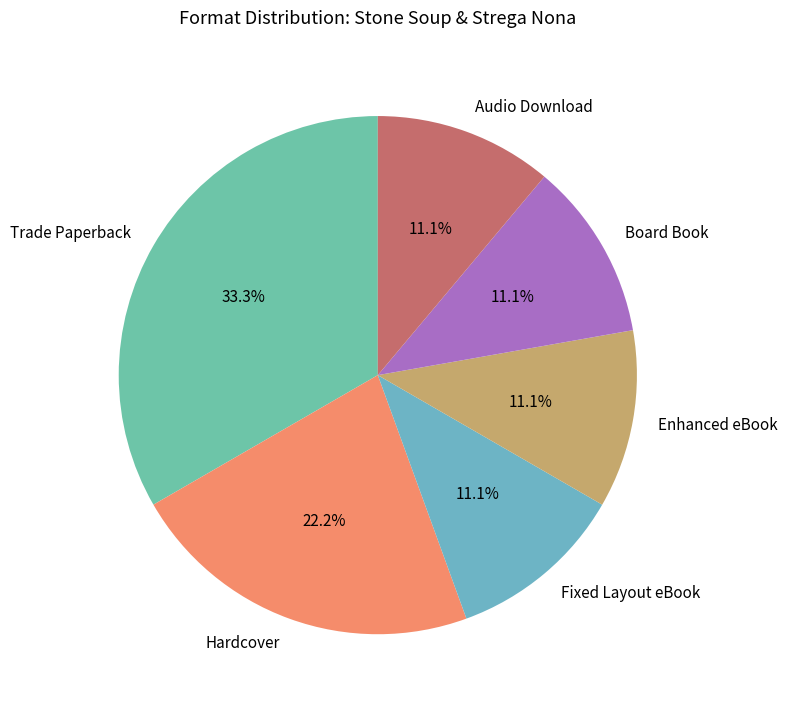

To the nearest percent, what is the difference between the largest and smallest slice percentages?

22%